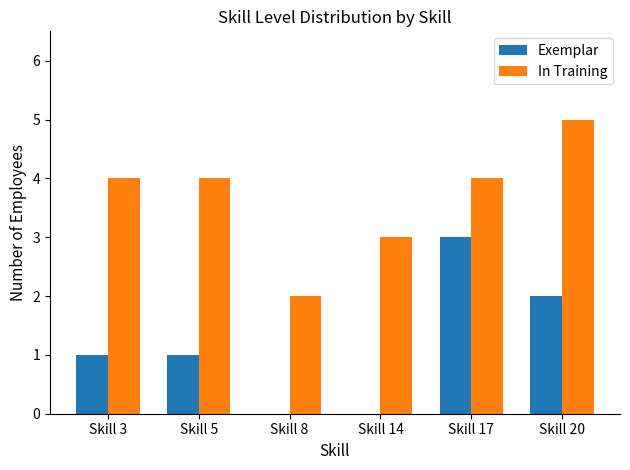

Which series has the largest total across all categories?

In Training